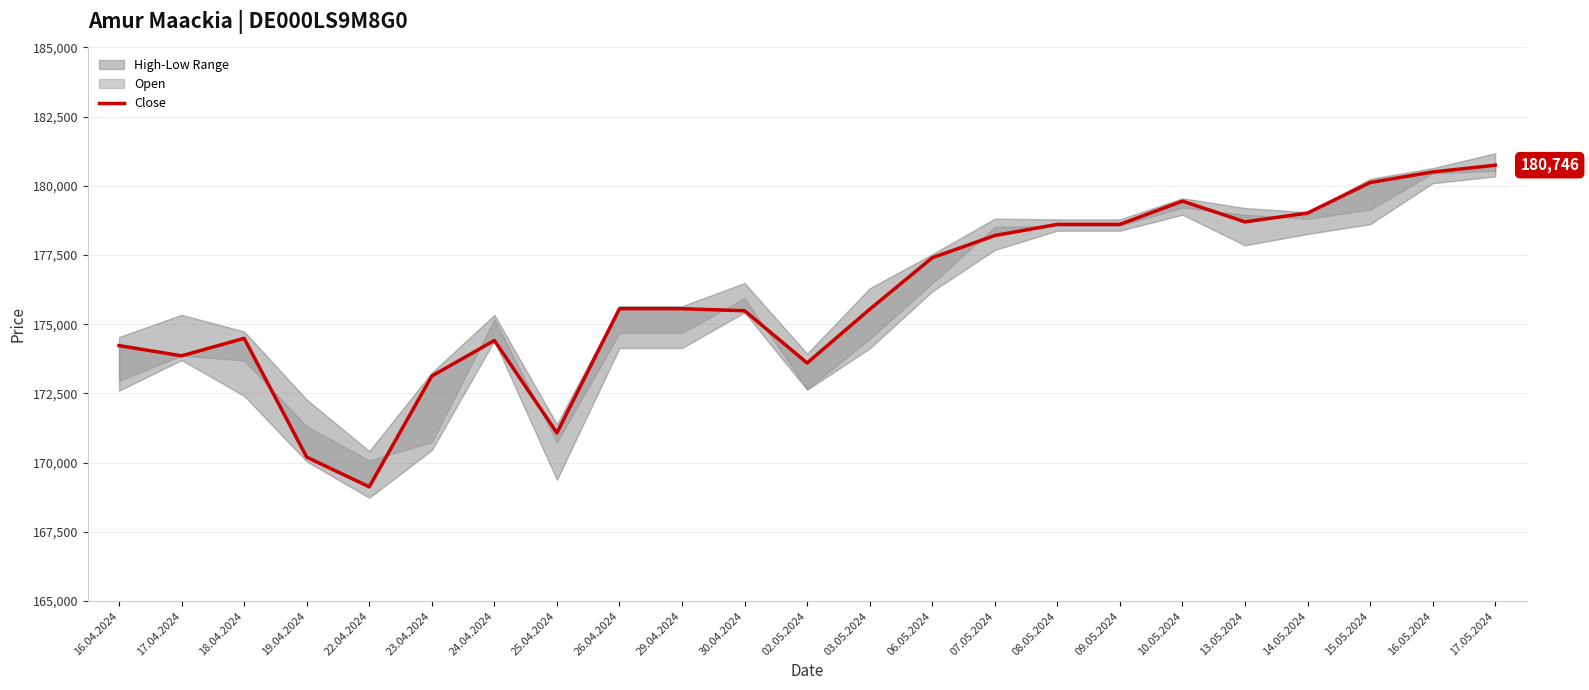

True or false: the data shows 300931 at 29.04.2024.

False